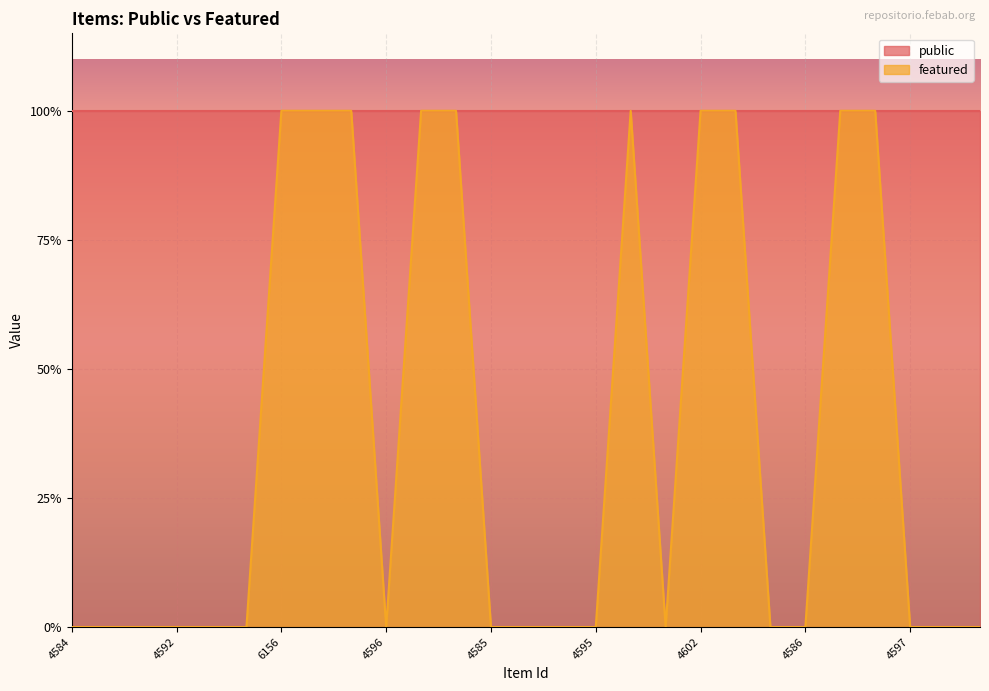

Which label corresponds to the largest value in the chart?

6156